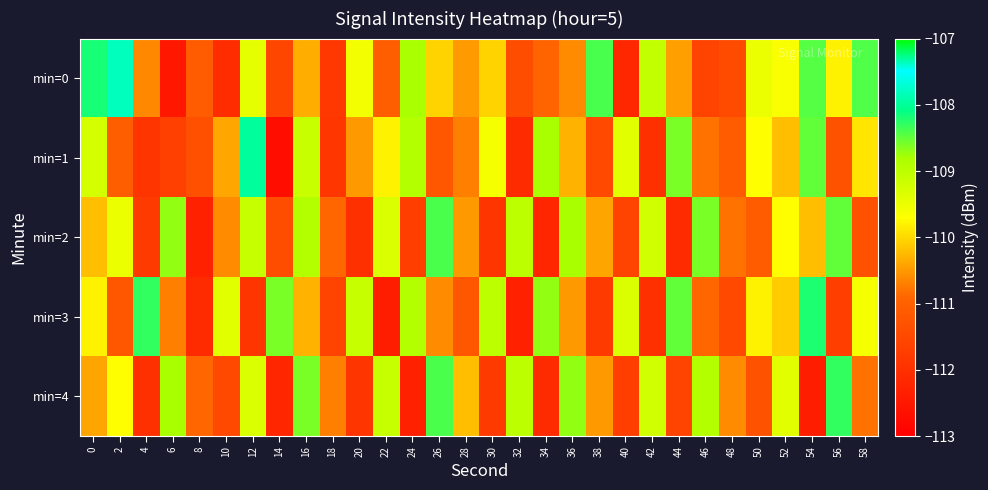

At which category is the sum across all series the highest?

16